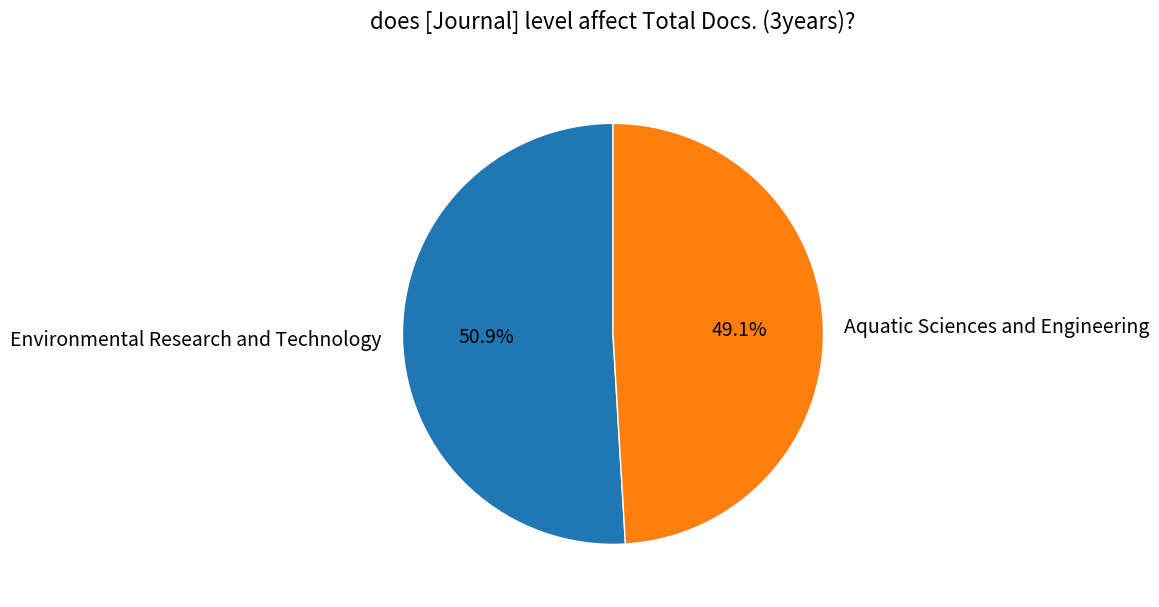

How many slices are in this pie chart?

2